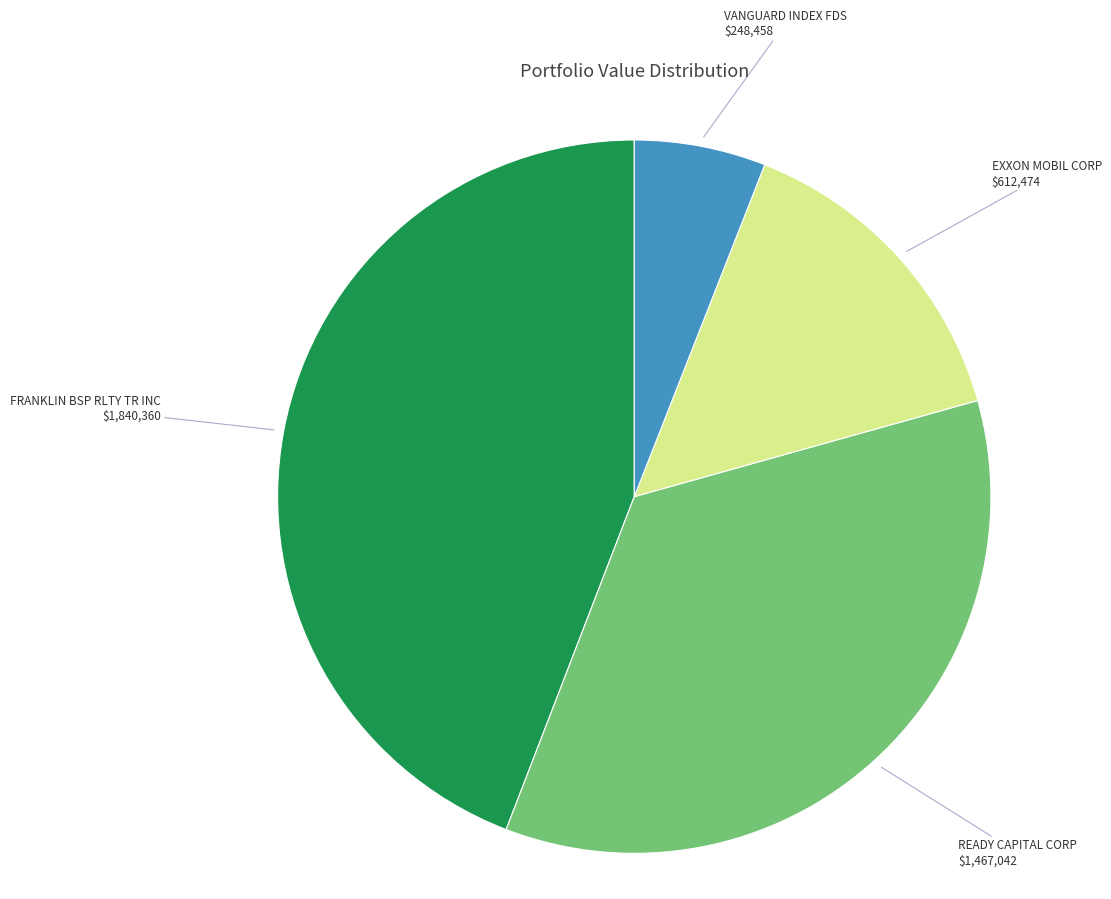

Do VANGUARD INDEX FDS and FRANKLIN BSP RLTY TR INC together represent more than half of the pie?

Yes